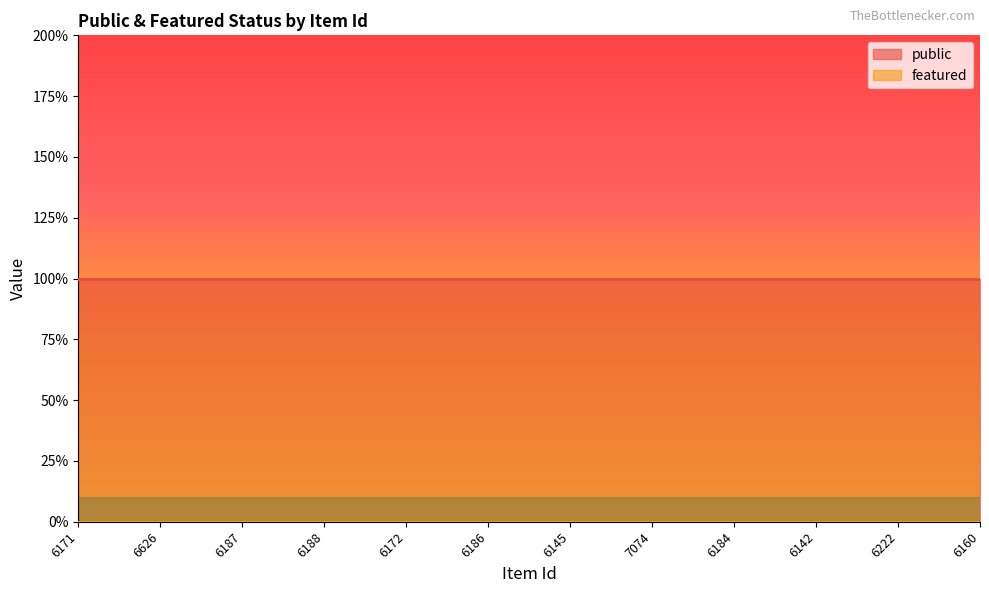

How many lines are shown in the chart?

2